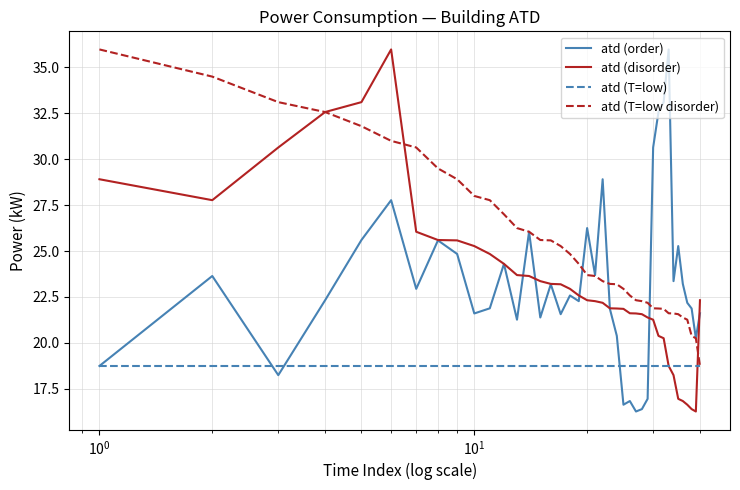

Which series has the largest total across all categories?

atd (T=low disorder)